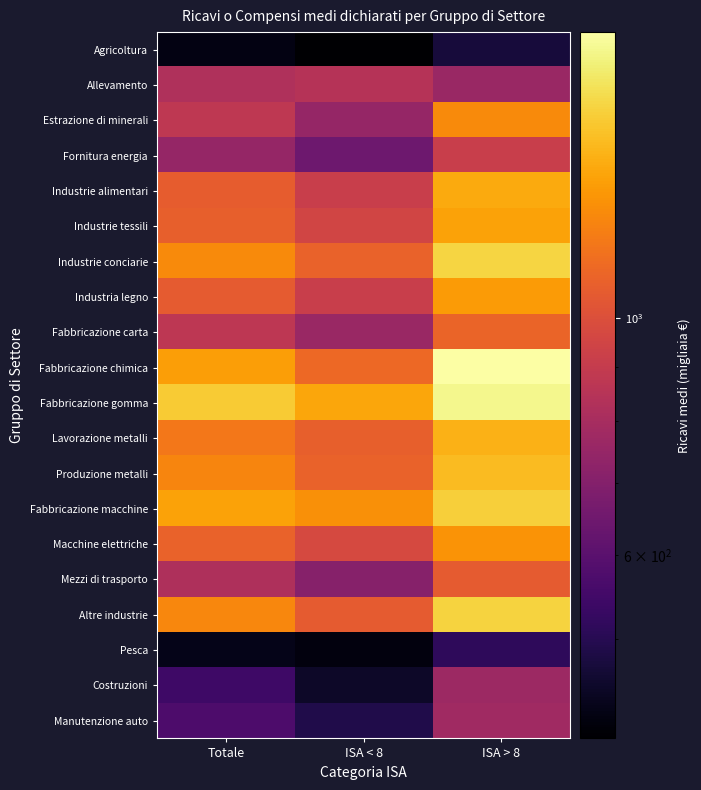

Reading left to right, extract all data points from this chart.

Agricoltura: Totale=423.7	ISA < 8=403.9	ISA > 8=474.0
Allevamento: Totale=825.7	ISA < 8=847.4	ISA > 8=761.2
Estrazione di minerali: Totale=875.7	ISA < 8=746.4	ISA > 8=1257.0
Fornitura energia: Totale=748.0	ISA < 8=645.6	ISA > 8=916.1
Industrie alimentari: Totale=1064.3	ISA < 8=912.9	ISA > 8=1390.5
Industrie tessili: Totale=1075.8	ISA < 8=947.6	ISA > 8=1357.2
Industrie conciarie: Totale=1252.1	ISA < 8=1084.0	ISA > 8=1576.5
Industria legno: Totale=1052.3	ISA < 8=916.0	ISA > 8=1321.0
Fabbricazione carta: Totale=870.5	ISA < 8=761.7	ISA > 8=1093.7
Fabbricazione chimica: Totale=1337.0	ISA < 8=1112.9	ISA > 8=1850.8
Fabbricazione gomma: Totale=1535.2	ISA < 8=1370.1	ISA > 8=1775.7
Lavorazione metalli: Totale=1171.1	ISA < 8=1072.8	ISA > 8=1417.3
Produzione metalli: Totale=1228.1	ISA < 8=1086.6	ISA > 8=1460.7
Fabbricazione macchine: Totale=1357.4	ISA < 8=1272.6	ISA > 8=1550.7
Macchine elettriche: Totale=1085.0	ISA < 8=971.2	ISA > 8=1293.1
Mezzi di trasporto: Totale=821.0	ISA < 8=708.3	ISA > 8=1057.6
Altre industrie: Totale=1242.2	ISA < 8=1052.9	ISA > 8=1567.4
Pesca: Totale=431.7	ISA < 8=420.4	ISA > 8=515.0
Costruzioni: Totale=541.4	ISA < 8=450.7	ISA > 8=768.6
Manutenzione auto: Totale=573.0	ISA < 8=489.4	ISA > 8=778.8